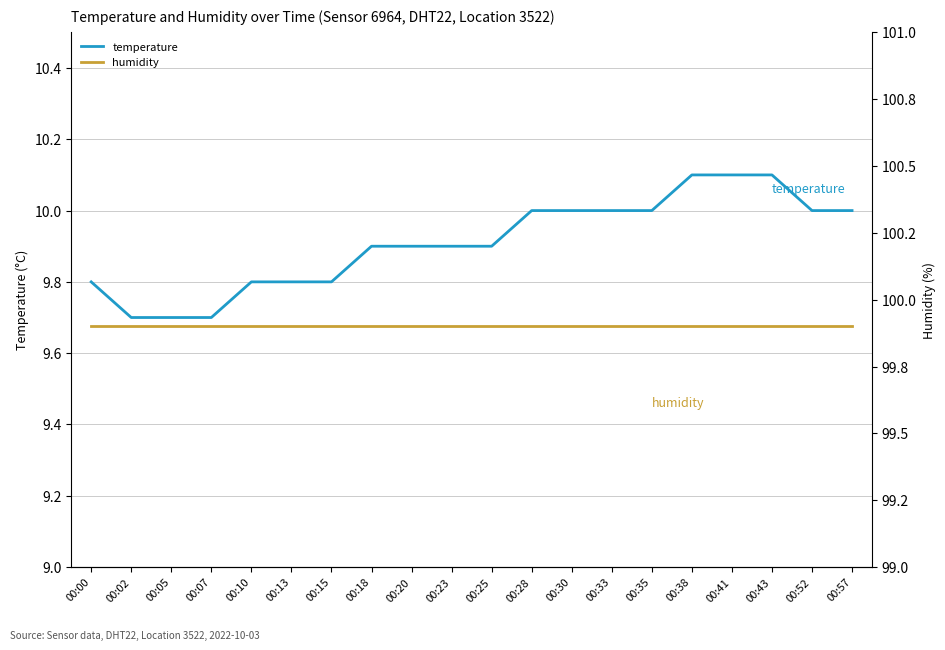

What is the value of the humidity point at the 18th from the left?

99.9